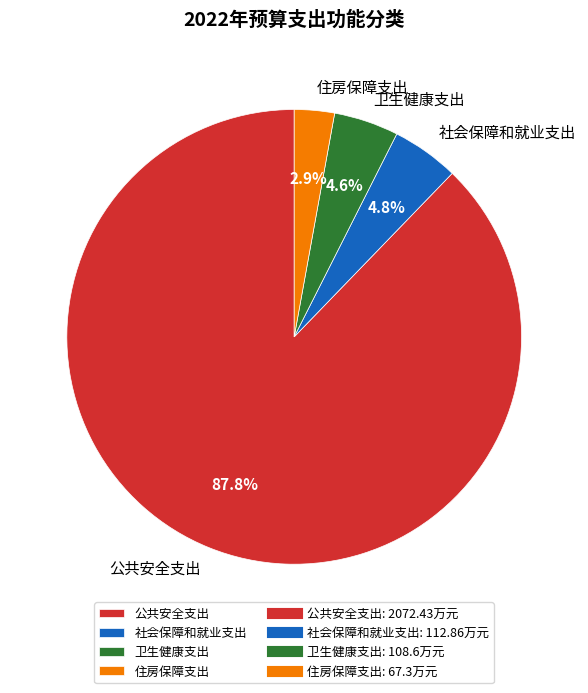

To the nearest percent, what is the difference between the largest and smallest slice percentages?

85%